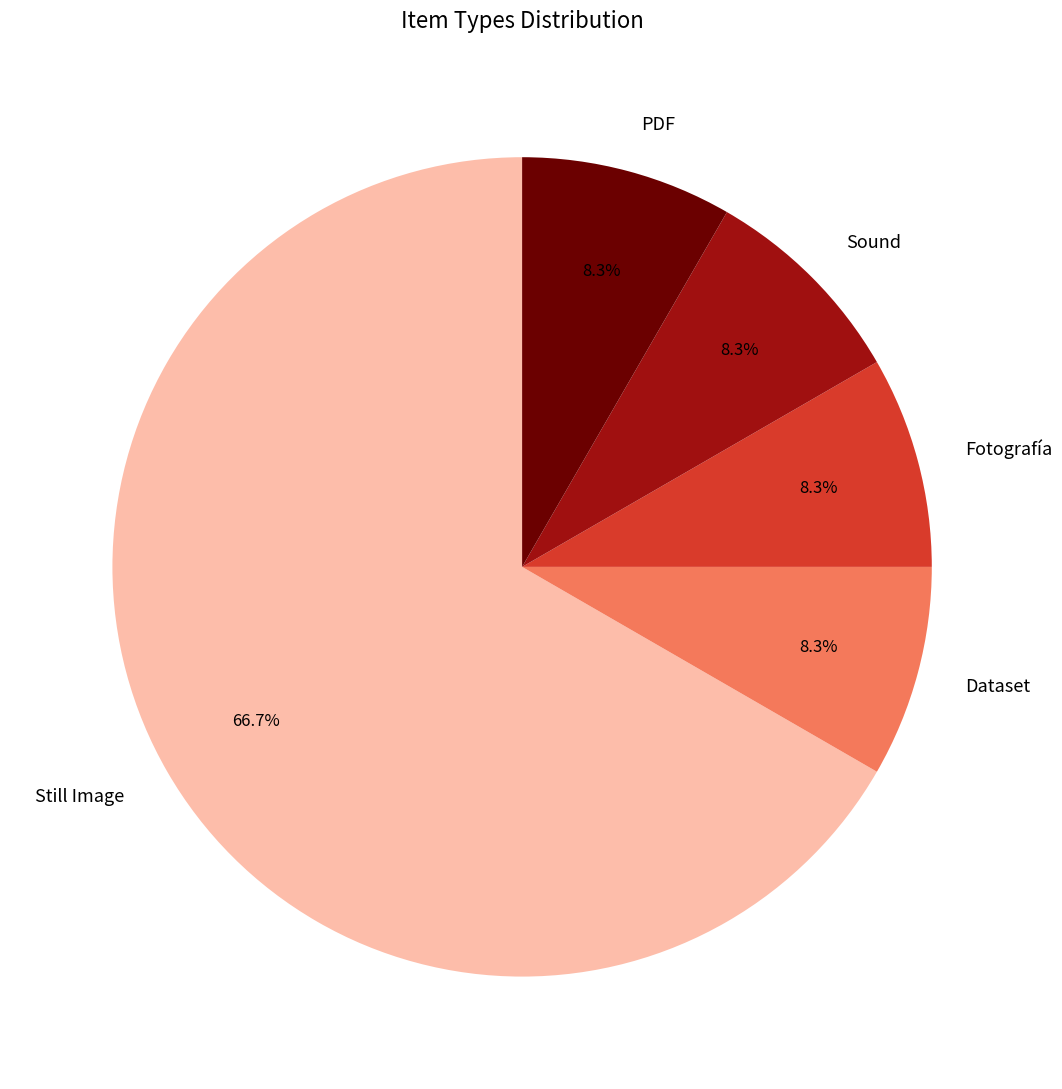

To the nearest percent, what is the combined percentage of Sound and Dataset?

17%